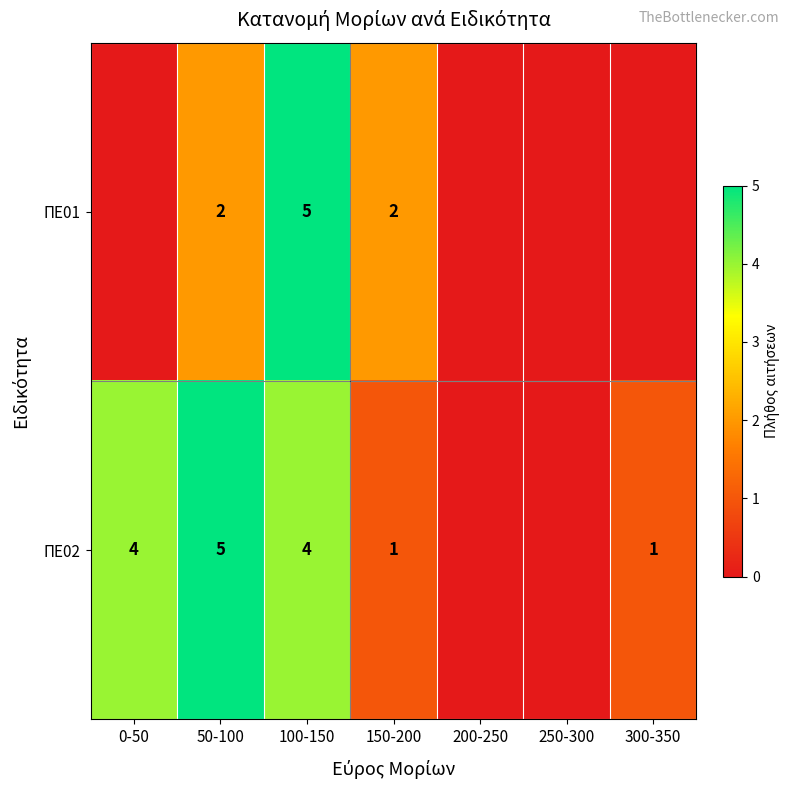

What is the difference between the ΠΕ02 values at 300-350 and 0-50?

3